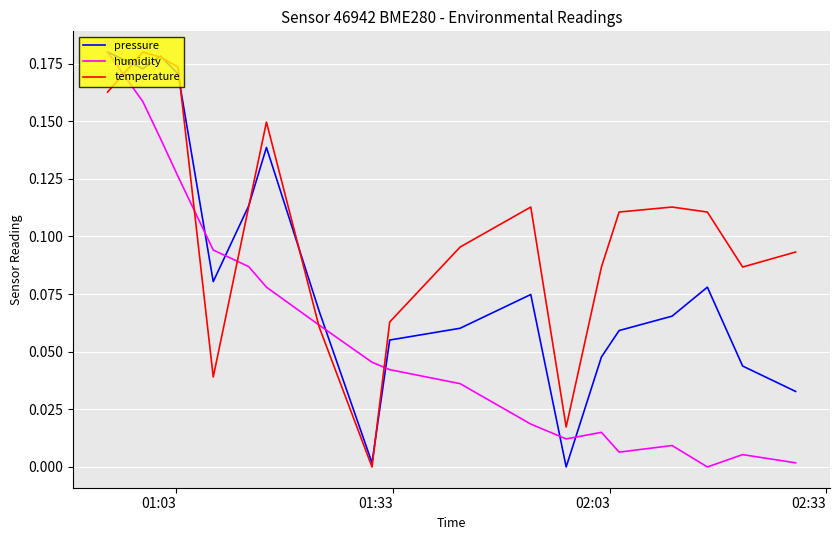

How many intersections are there between humidity and temperature?

5